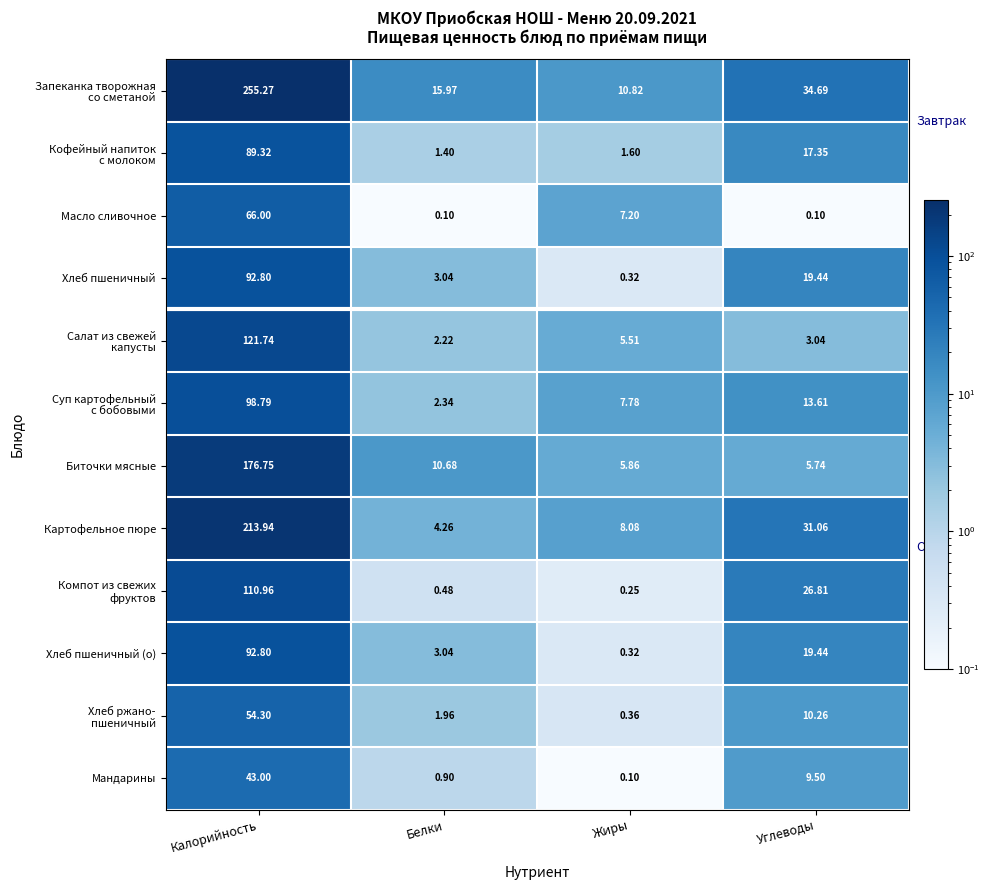

Which category has the highest value in the Хлеб пшеничный series?

Калорийность